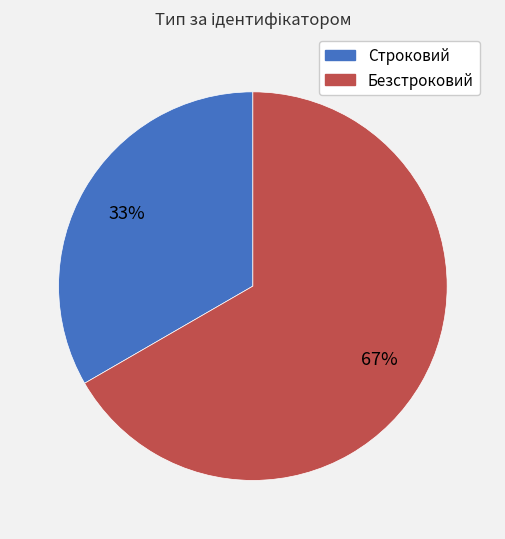

Which slice represents more than half of the pie?

Безстроковий